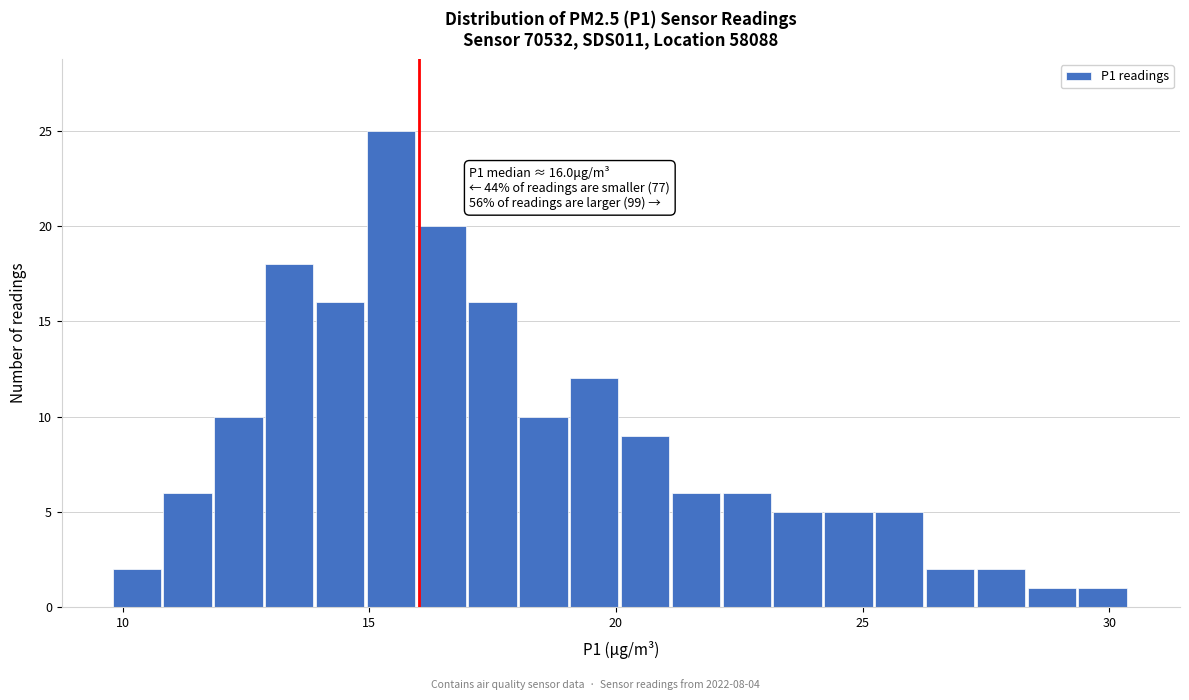

Around what value on the x-axis is the tallest bar? Give the approximate position of its centre, as read against the axis.

15.5